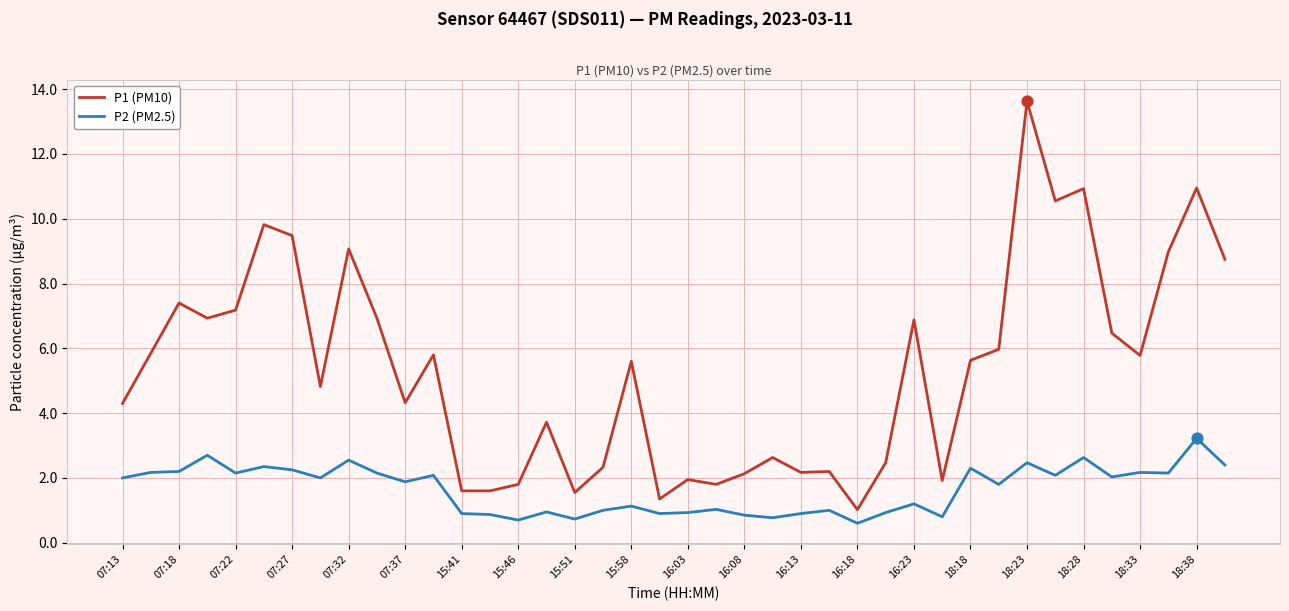

Which series has the largest total across all categories?

P1 (PM10)